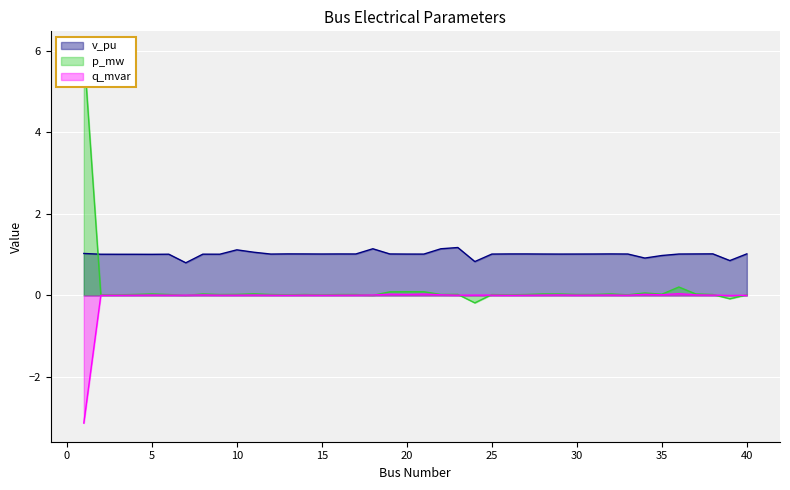

Which series changed the most between 31 and 34?

v_pu